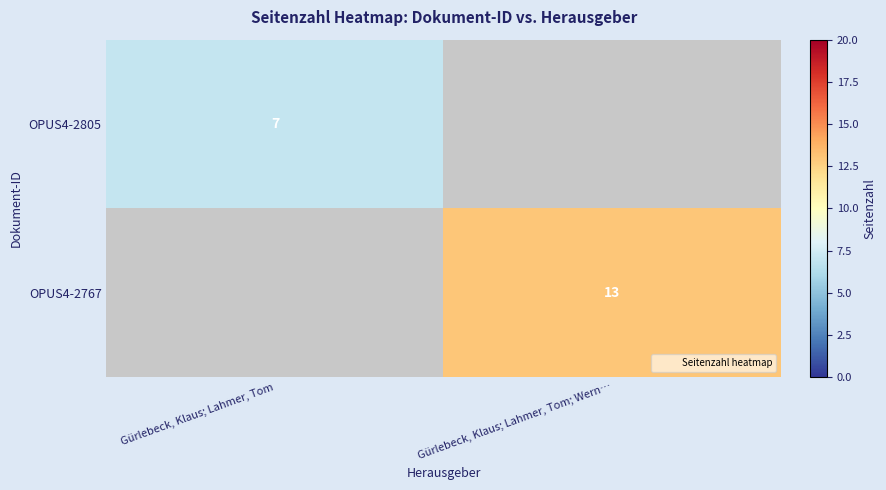

List the labels in order of OPUS4-2805 value, largest first.

Gürlebeck, Klaus; Lahmer, Tom, Gürlebeck, Klaus; Lahmer, Tom; Wern…